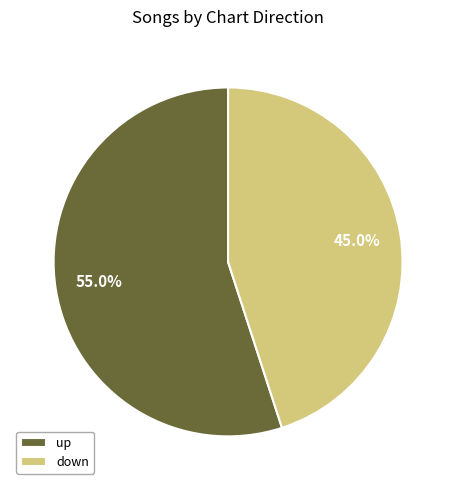

To the nearest percent, what percentage of the pie is up?

55%